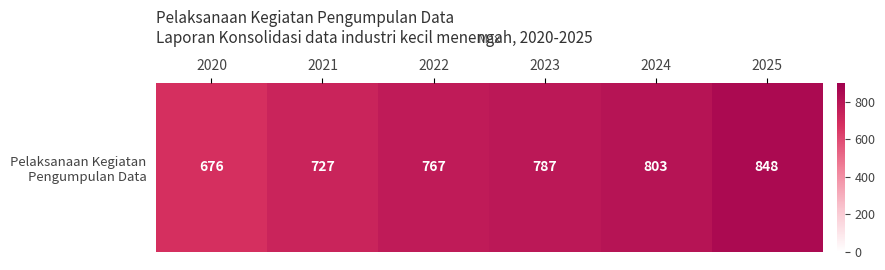

The value at 2024 is 1055. True or false?

False